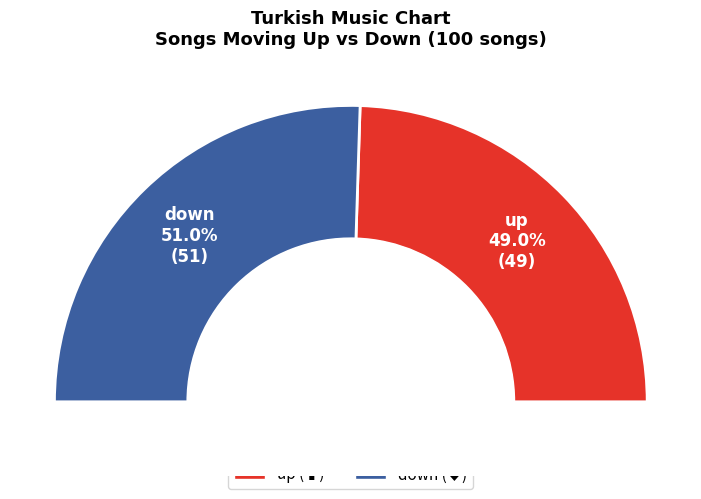

True or false: down accounts for 60% of the total.

False